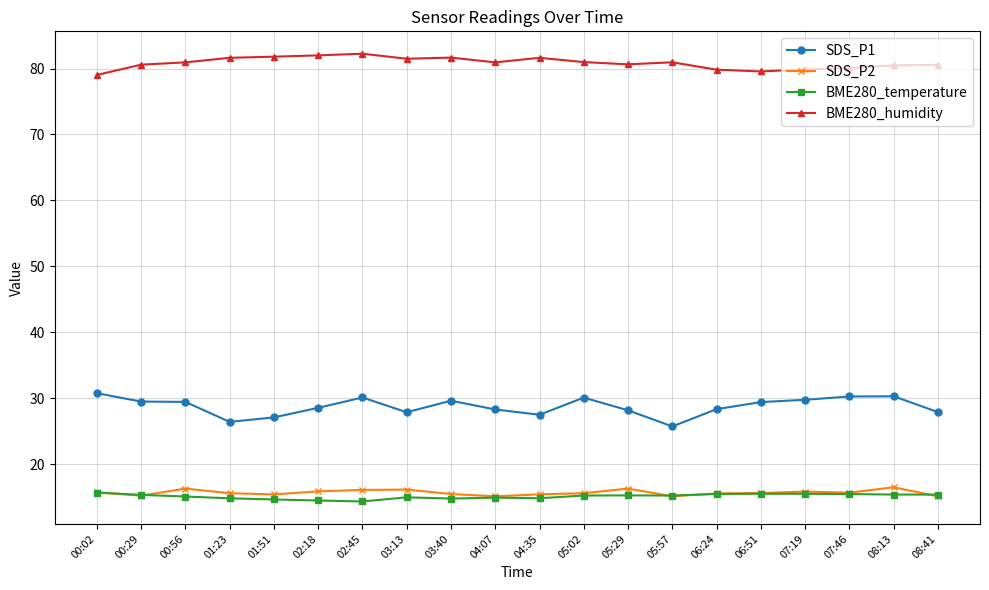

True or false: SDS_P2 and SDS_P1 cross at least once.

False